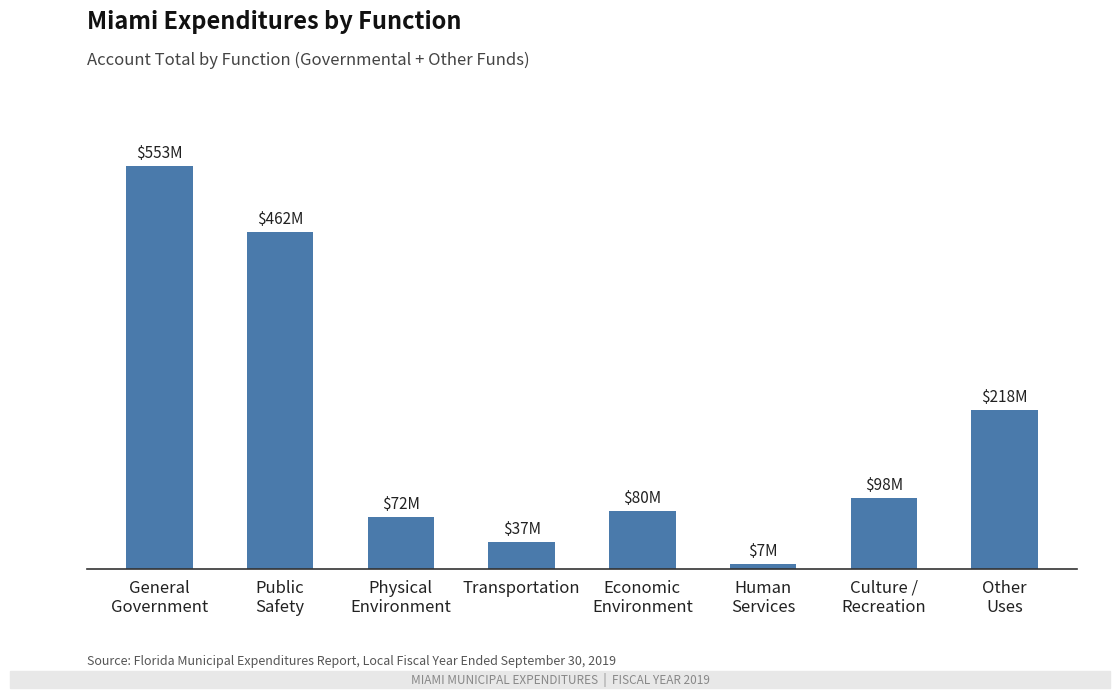

Are the bars horizontal?

No